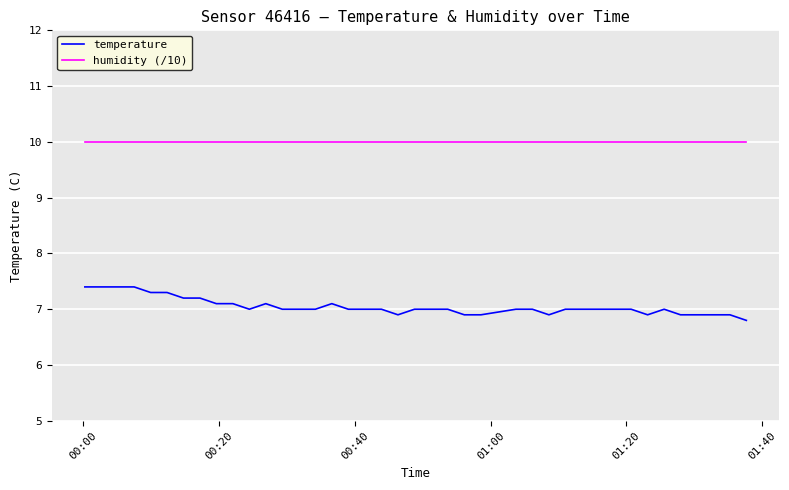

How many lines are shown in the chart?

2